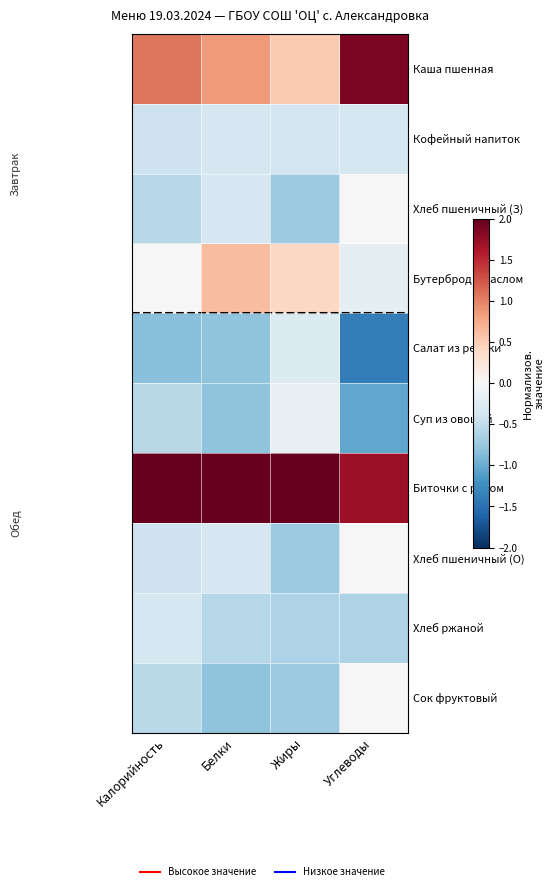

Which has a higher value, Калорийность or Жиры?

Калорийность